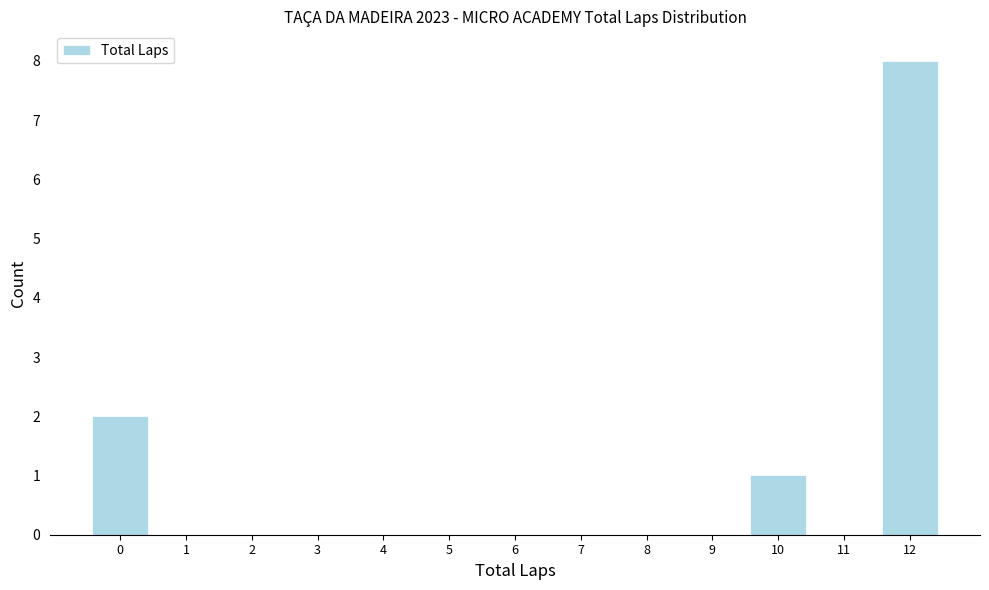

Reading left to right, transcribe all the data shown in this chart.

0=2	1=0	2=0	3=0	4=0	5=0	6=0	7=0	8=0	9=0	10=1	11=0	12=8